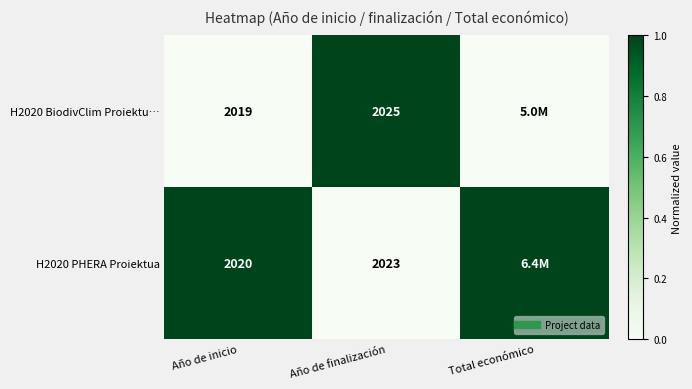

What is the sum of the H2020 PHERA Proiektua values at Año de finalización and Total económico?

1